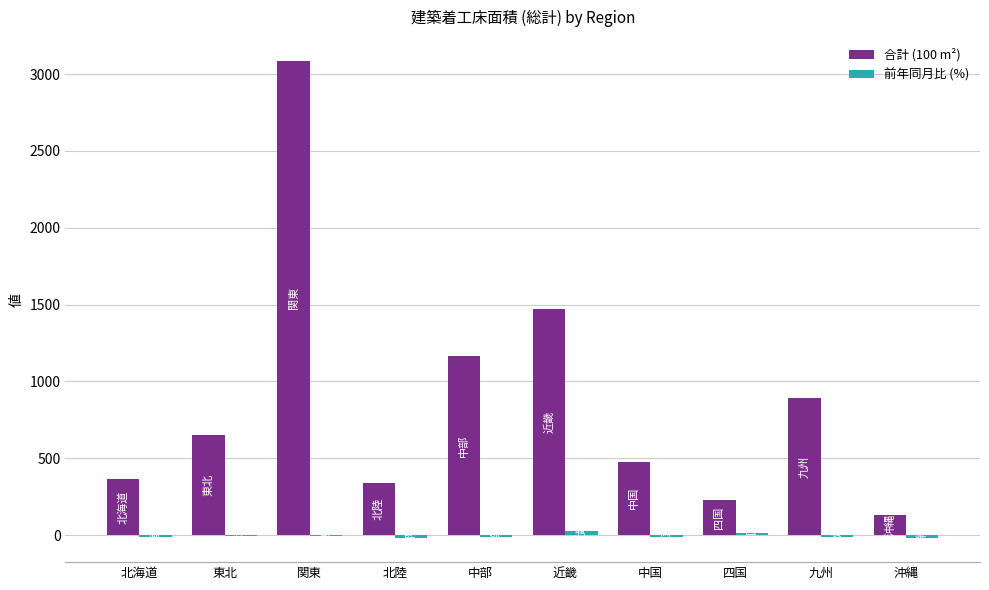

What is the greatest value displayed?

3085.3